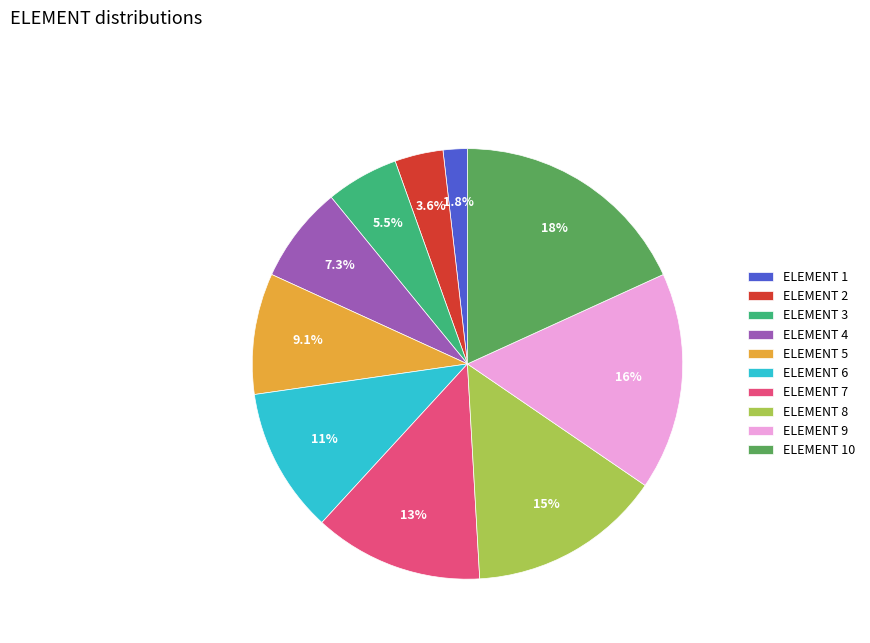

Is there any slice that represents more than half of the pie?

No